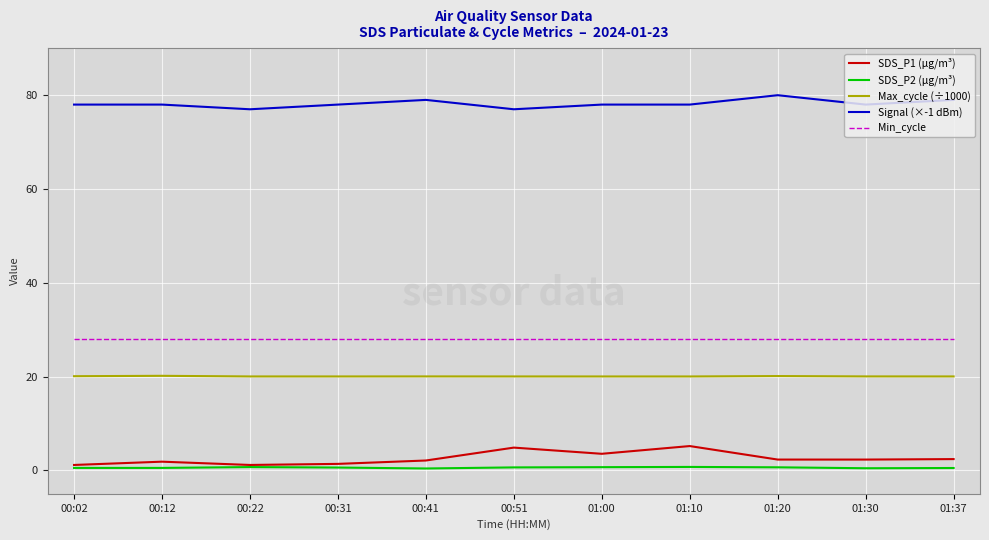

True or false: SDS_P1 (µg/m³) and Signal (×-1 dBm) intersect in this chart.

False